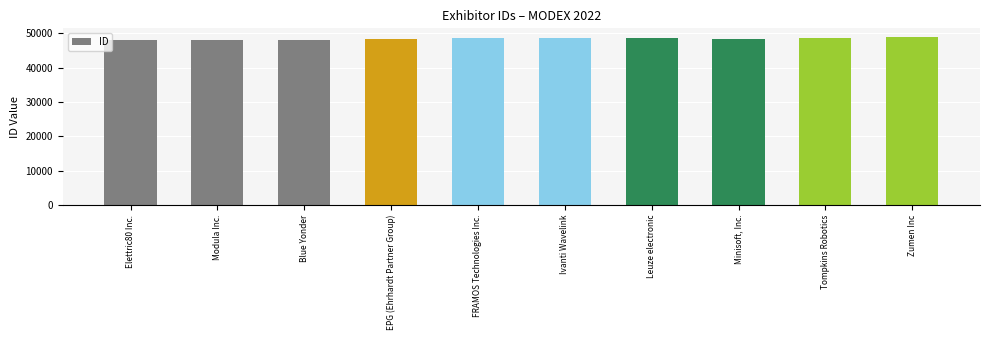

What is the value of the 10th bar from the left?

48982